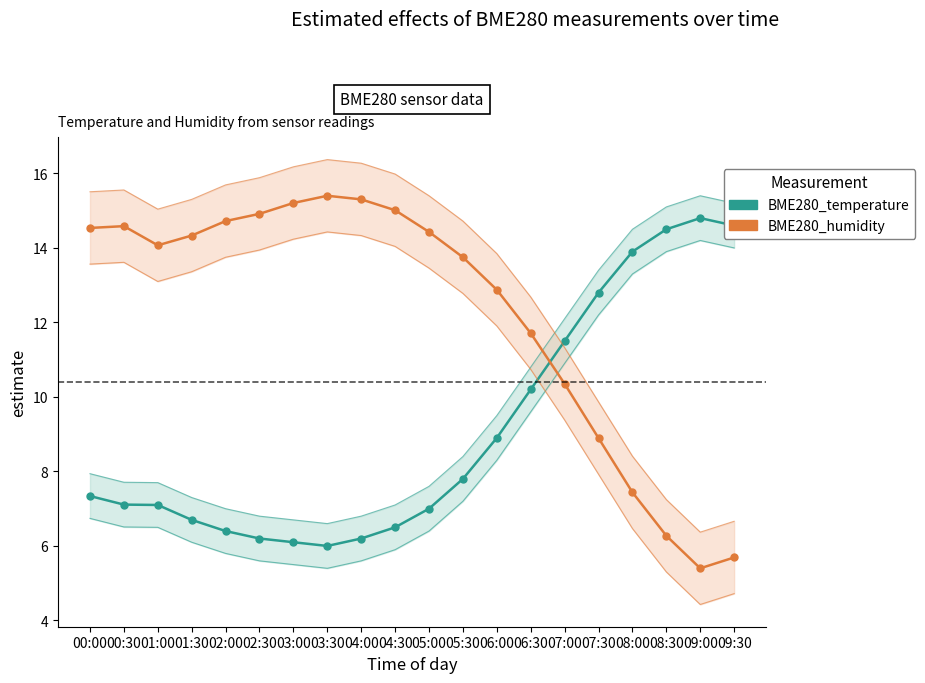

Is it true that BME280_temperature equals 7.1 at 00:30?

True